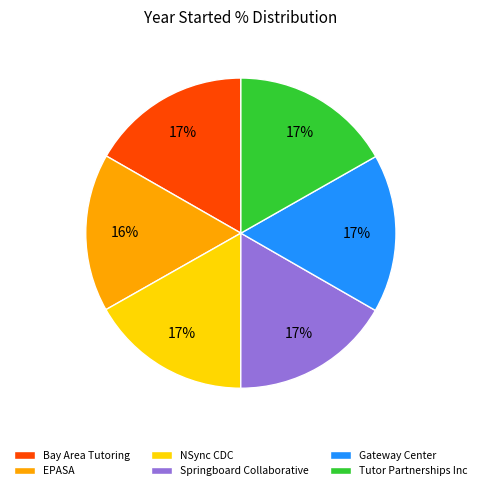

Is it true that Bay Area Tutoring is 17% of the pie?

True